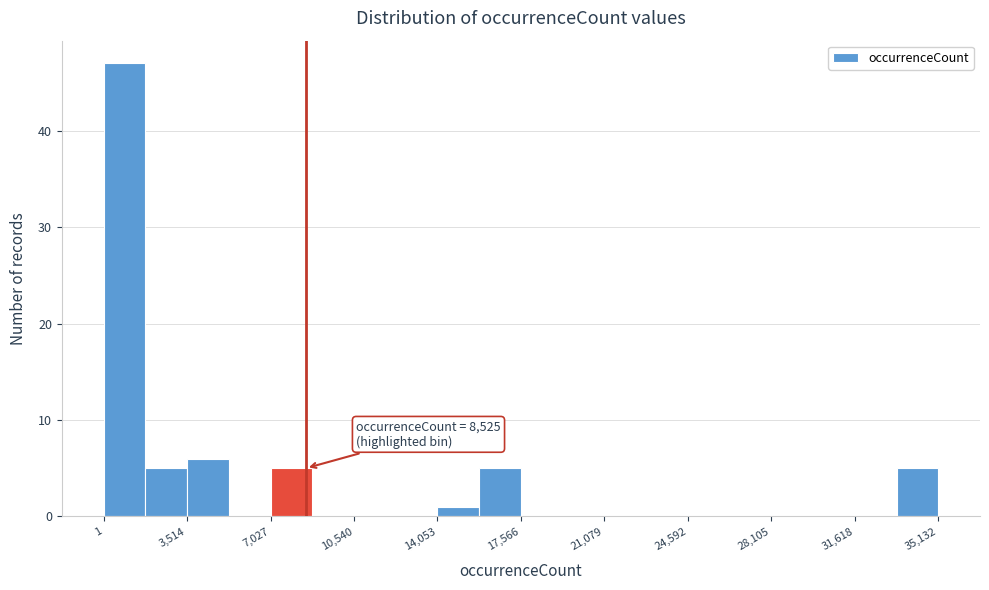

Around what value on the x-axis is the tallest bar? Give the approximate position of its centre, as read against the axis.

1000